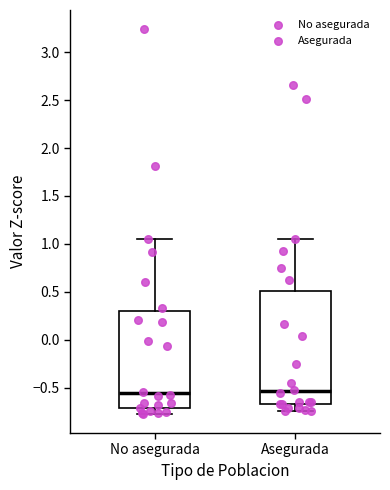

Comparing the boxes themselves (not the whiskers), which one is the tallest?

Asegurada